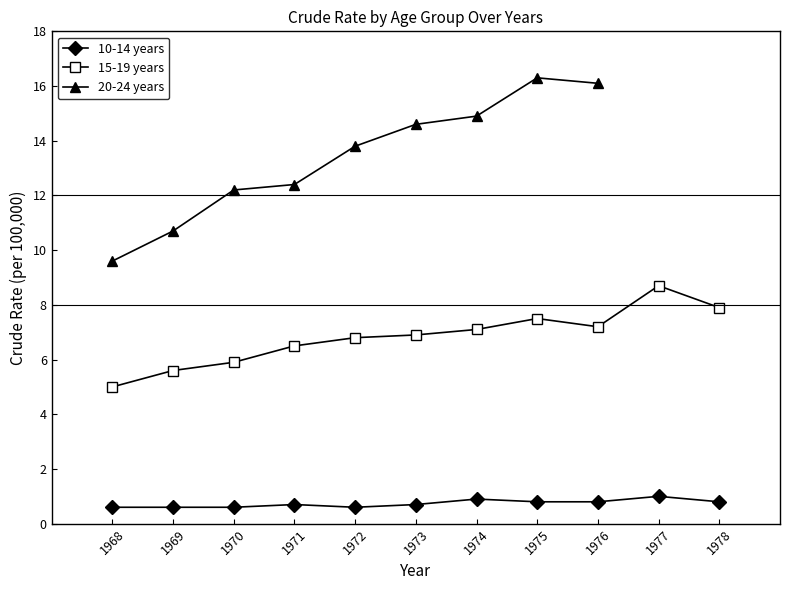

Does the chart have visible grid lines?

No